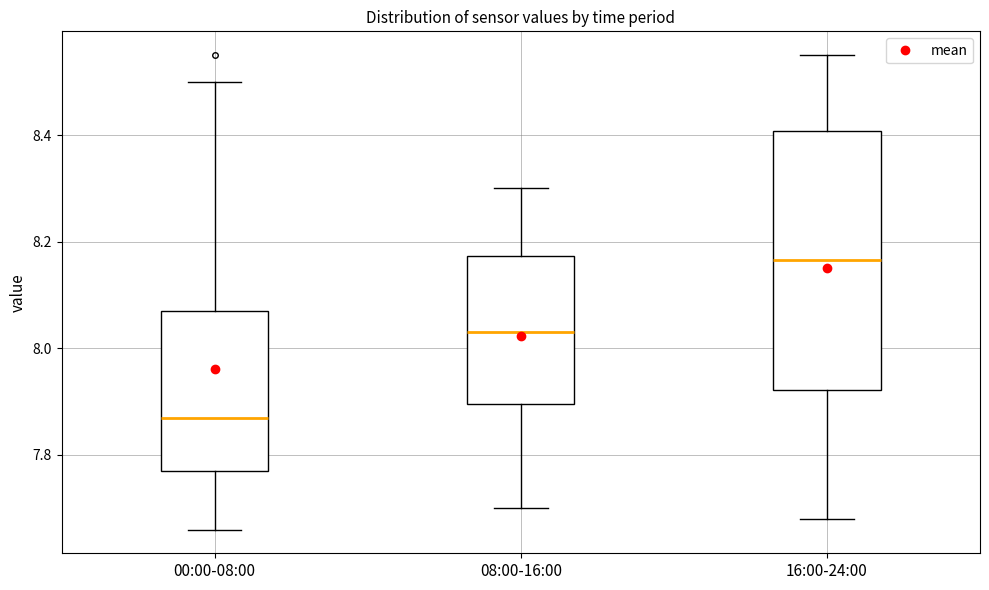

Which box's median line is the lowest?

00:00-08:00